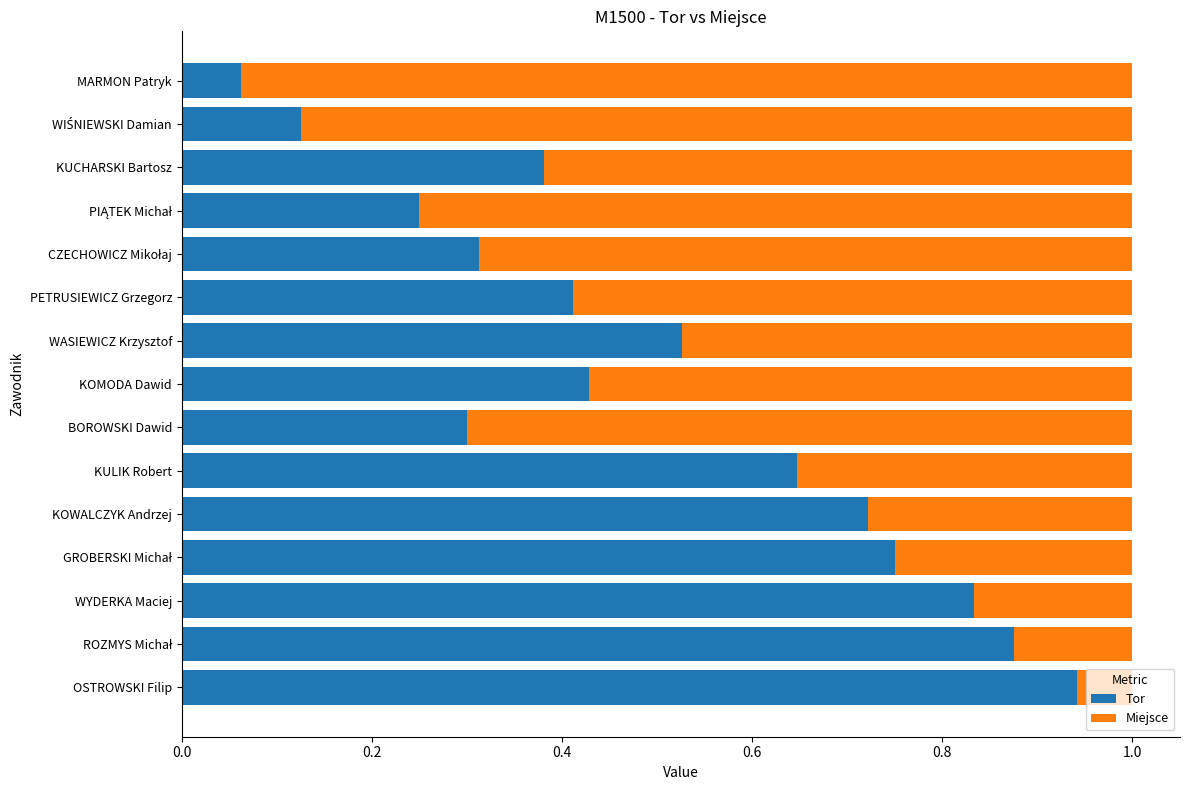

The Tor series shows 0.3 at KULIK Robert. True or false?

False